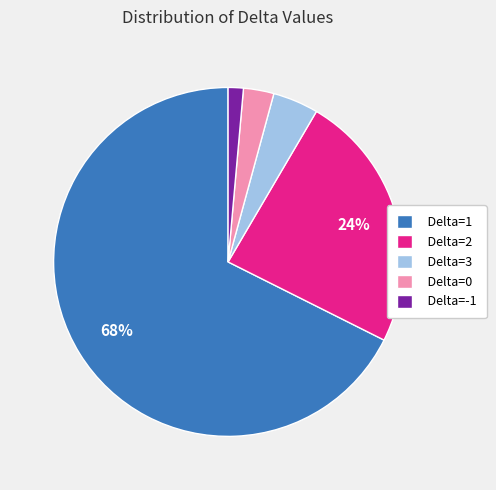

Is there any slice that represents more than half of the pie?

Yes